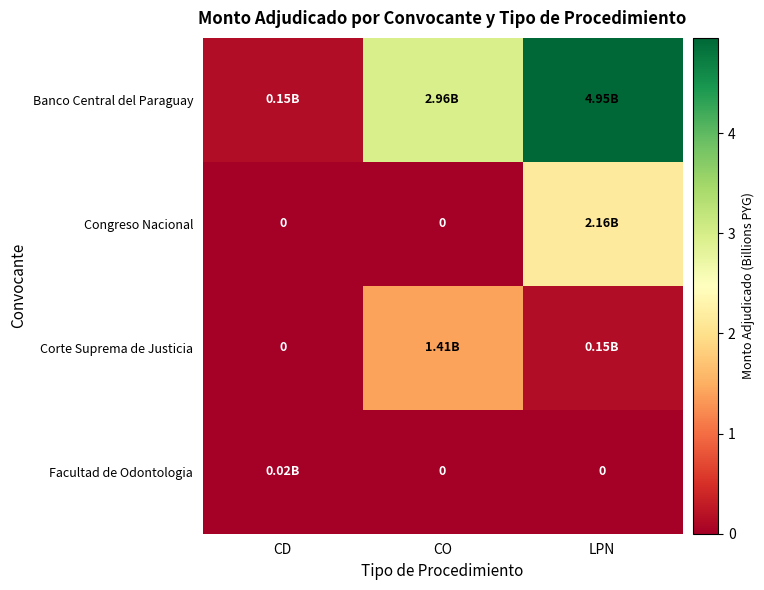

Is the value of Facultad de Odontologia at CD greater than the value of Corte Suprema de Justicia at LPN?

No